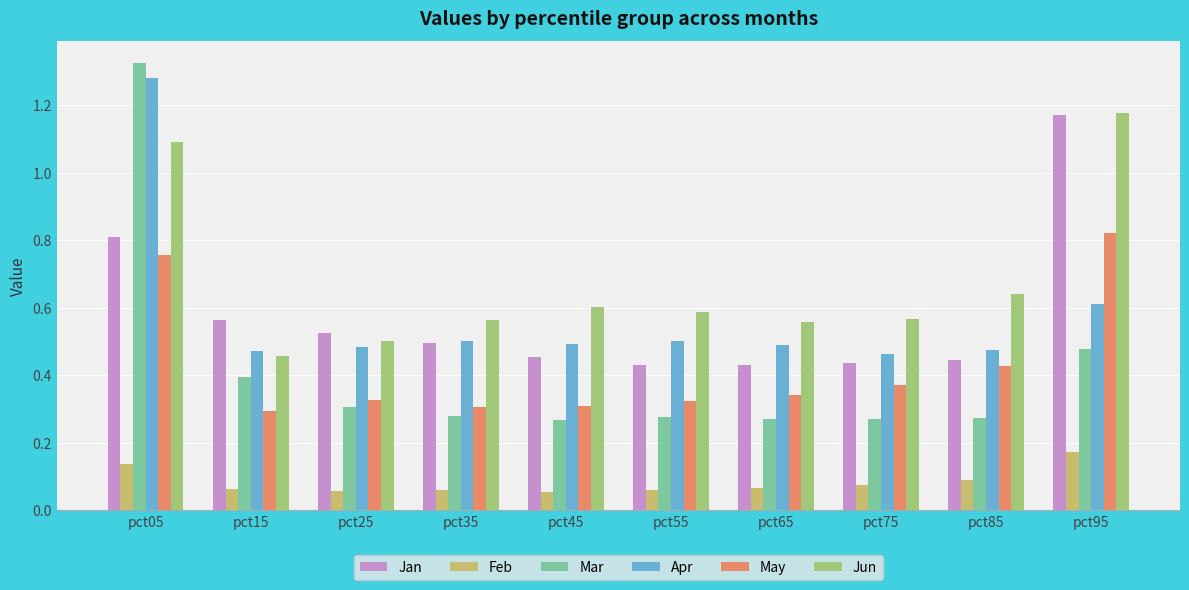

Does the chart contain any negative values?

No